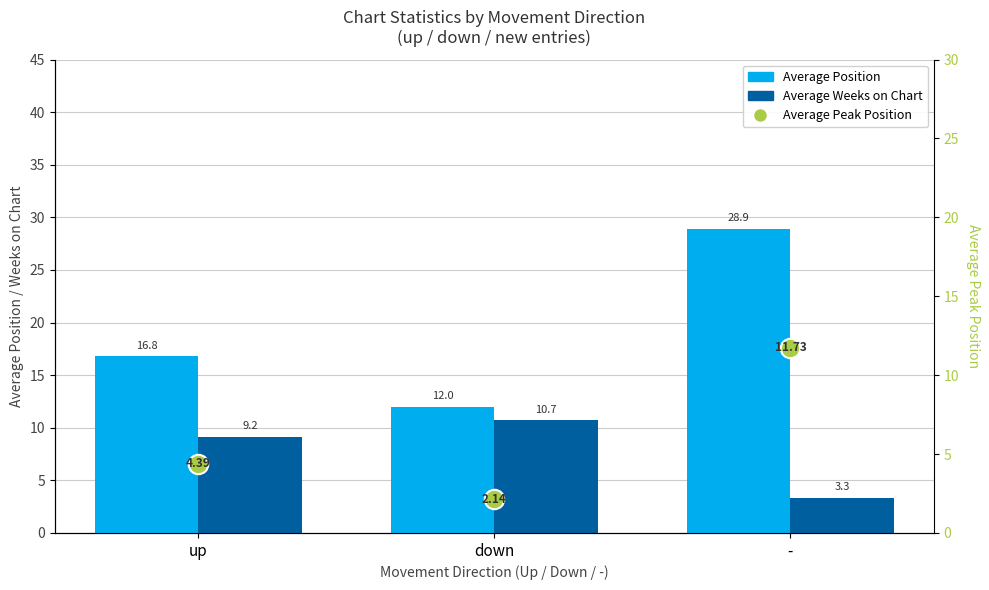

The Average Peak Position series shows 1.3 at down. True or false?

False